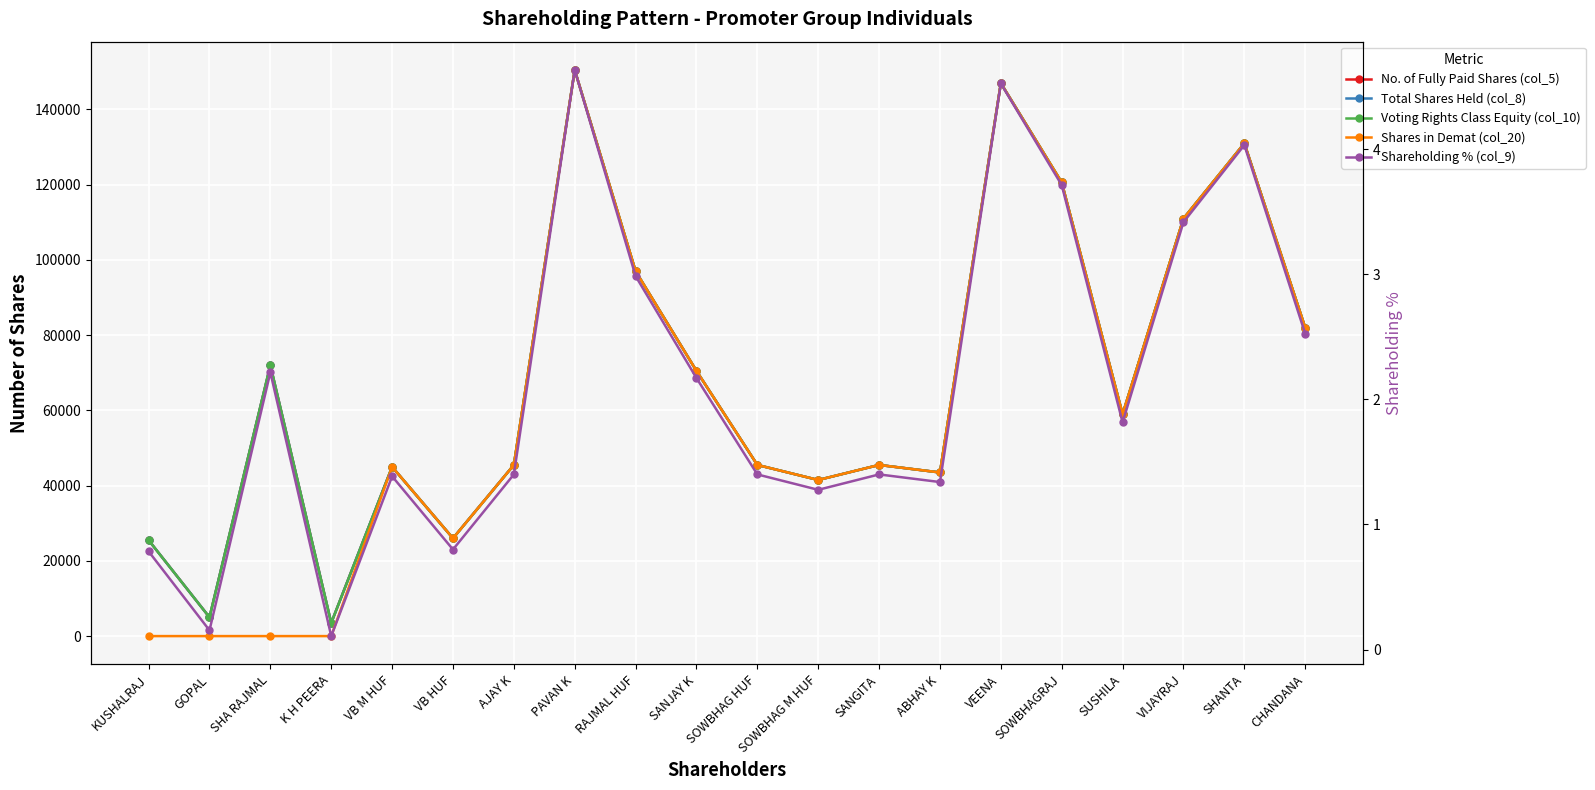

Is the value of Shareholding % (col_9) at GOPAL greater than the value of No. of Fully Paid Shares (col_5) at SHA RAJMAL?

No